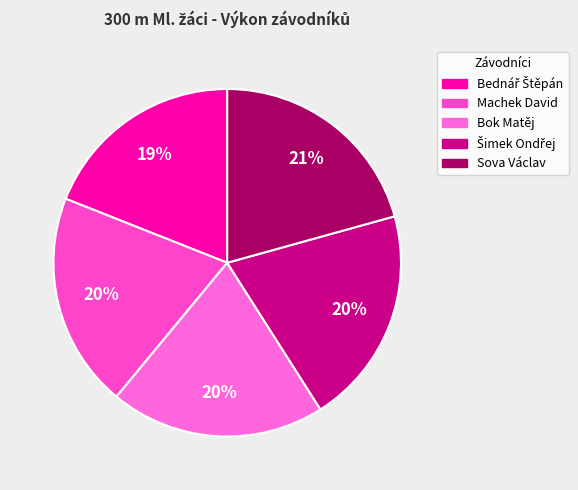

To the nearest percent, what is the combined percentage of Šimek Ondřej and Sova Václav?

41%